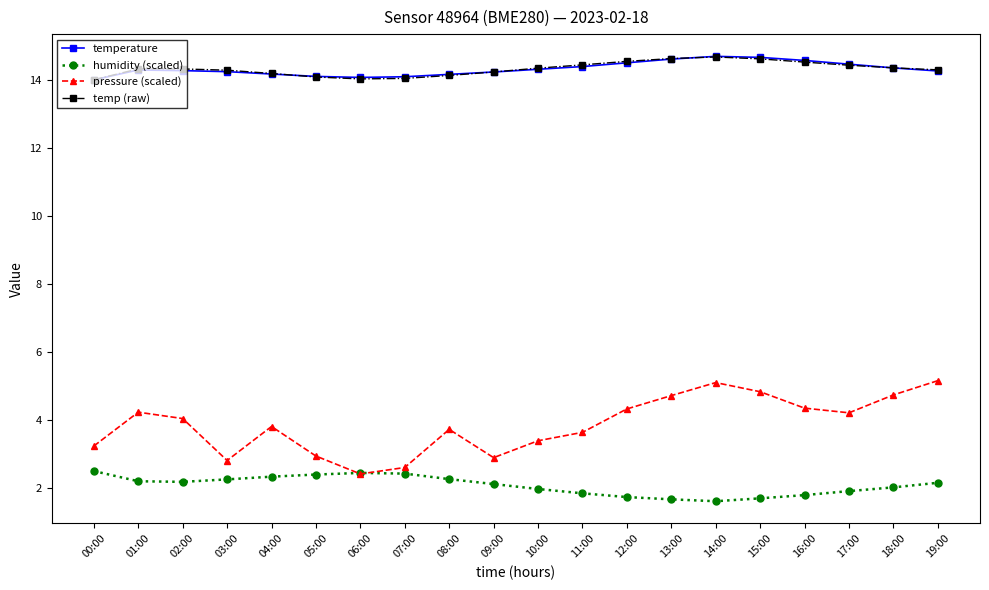

True or false: temp (raw) and humidity (scaled) cross at least once.

False